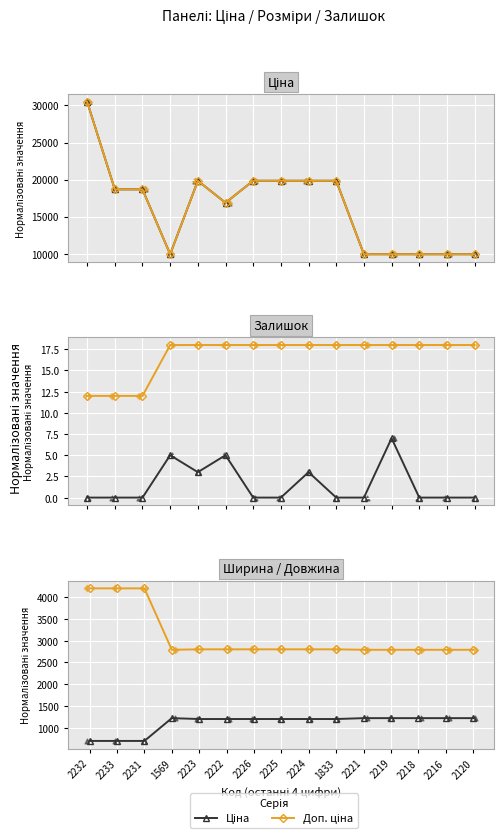

Which series has the widest spread of Y values?

Ціна